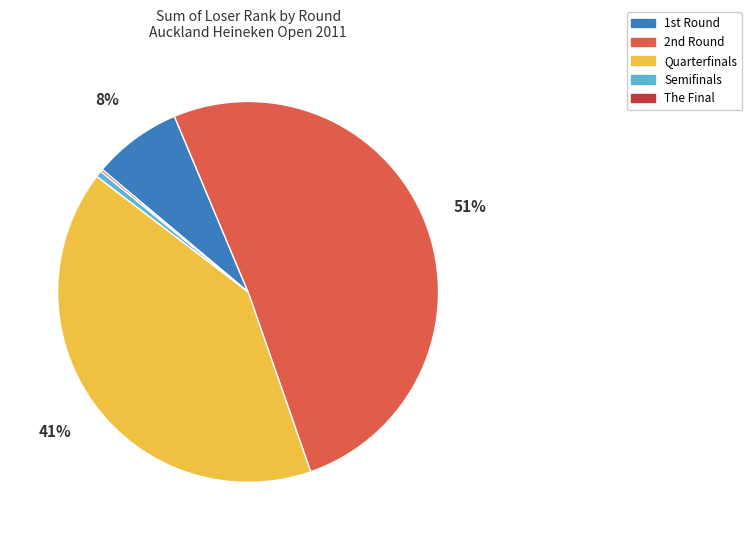

Is it true that Semifinals is 14% of the pie?

False